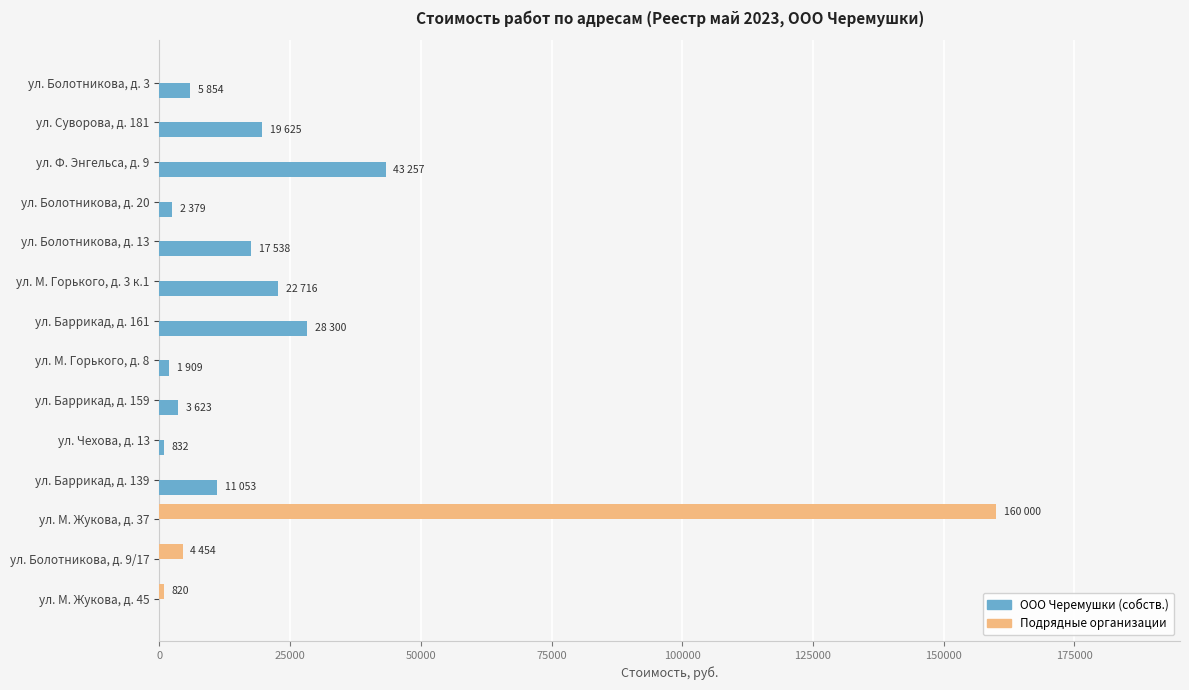

What is the highest value of the Подрядные организации series?

160000